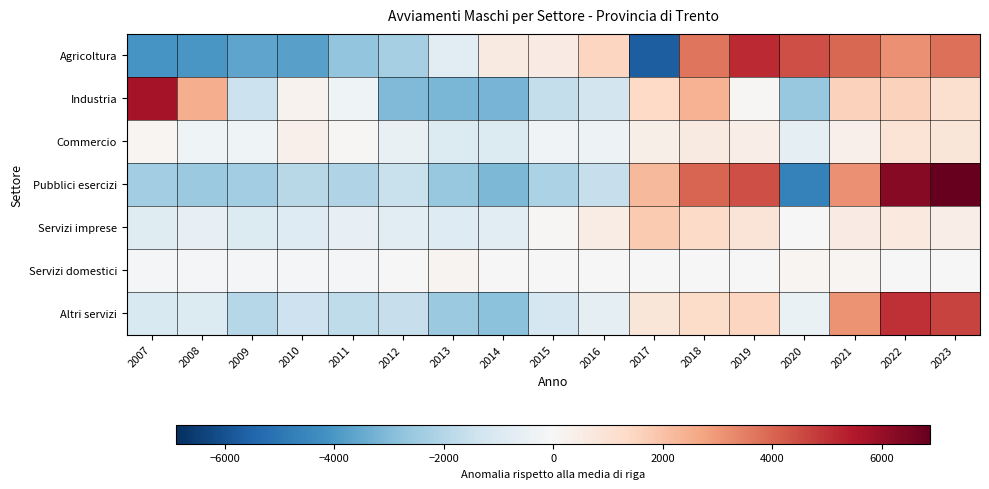

Between 2016 and 2008, which is larger?

2016